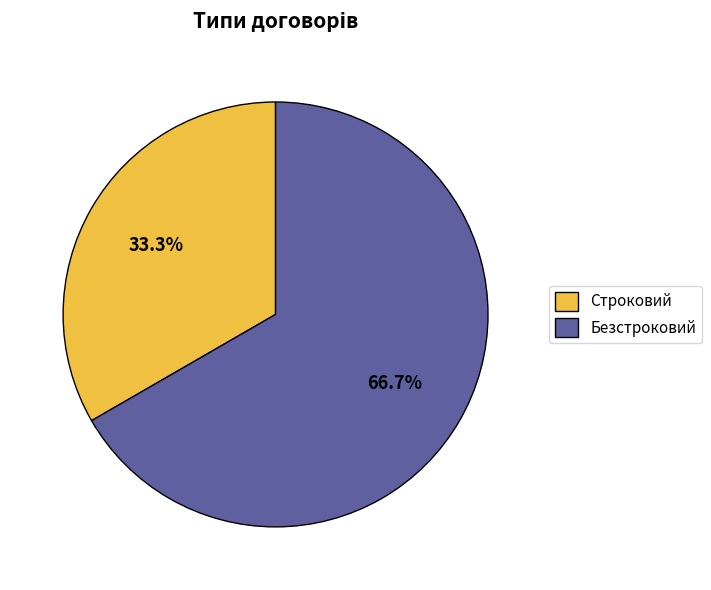

Which category has the biggest portion of the pie?

Безстроковий